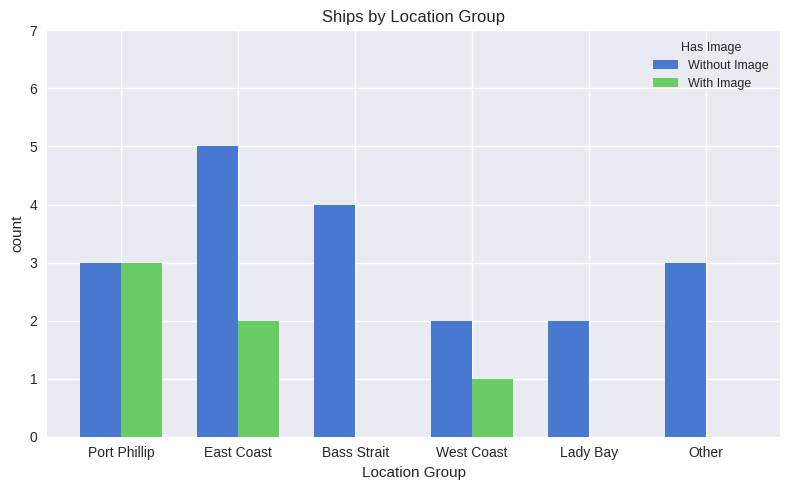

What is the maximum value shown in the chart?

5